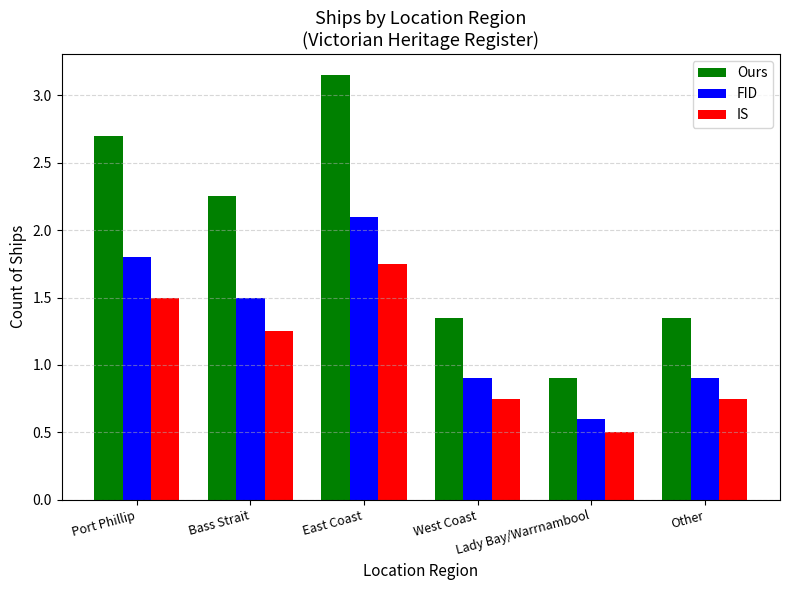

Rank the series by their average value, from highest to lowest.

Ours, FID, IS